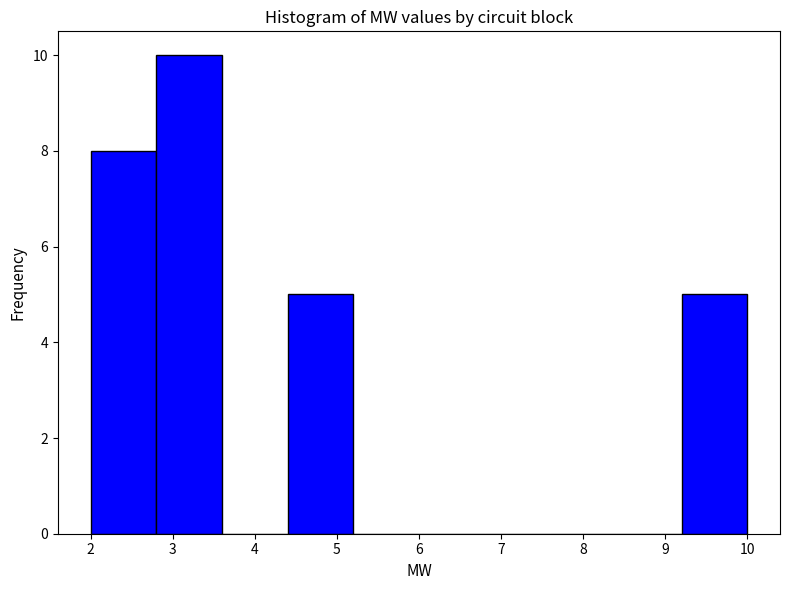

Over which range of the x-axis is the bar tallest?

2.8 to 3.6